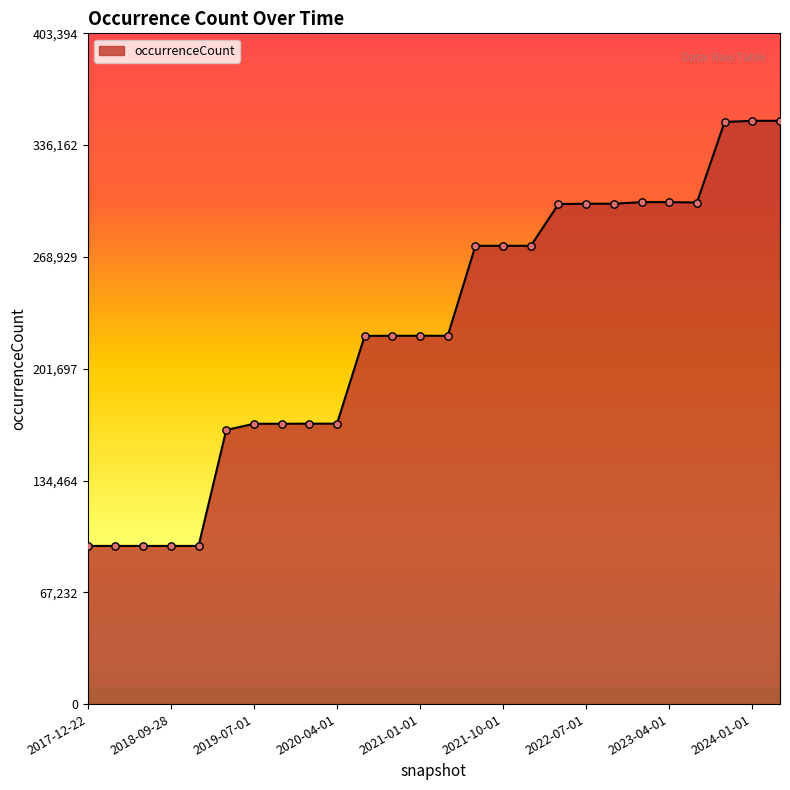

What is the difference between the maximum and minimum values?

255658